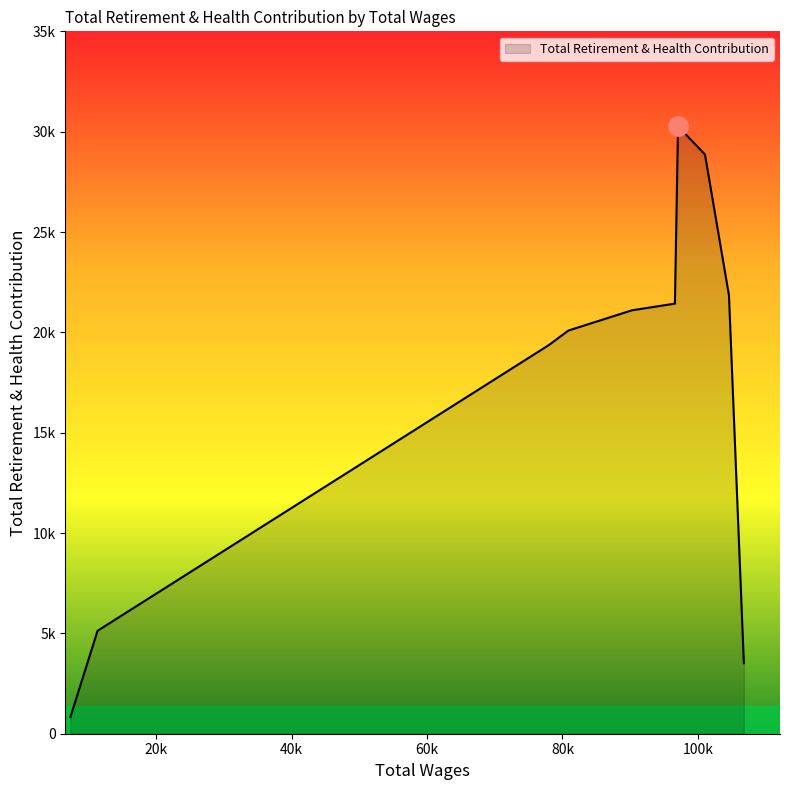

Does the chart have visible grid lines?

No